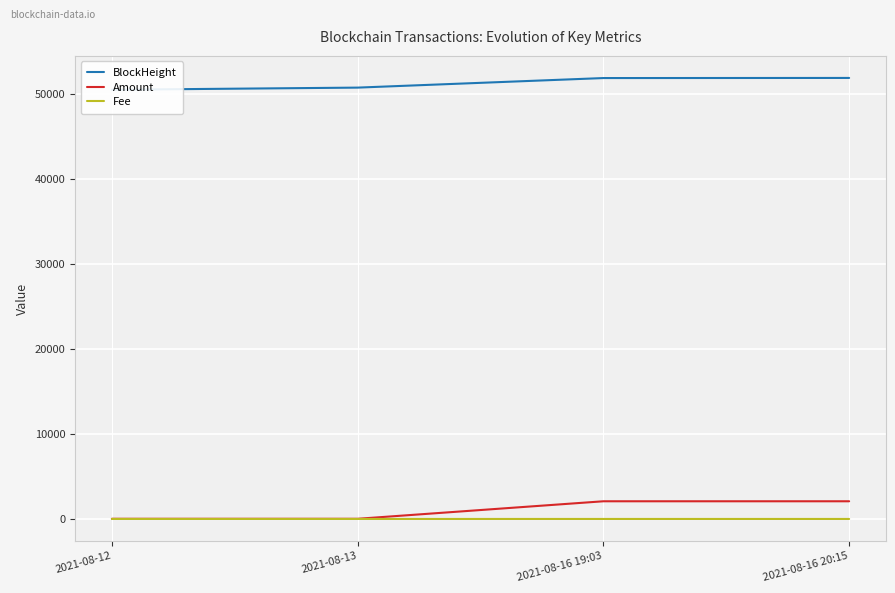

What is the sum of the Amount values at 2021-08-16 19:03 and 2021-08-13?

2100.0